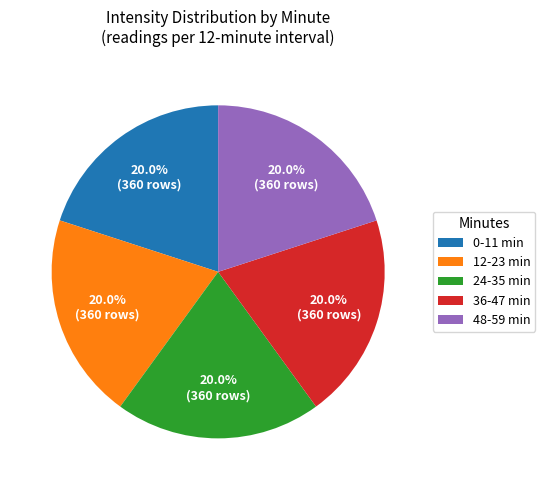

What is the ratio of the value at 48-59 min to the value at 12-23 min?

1.0